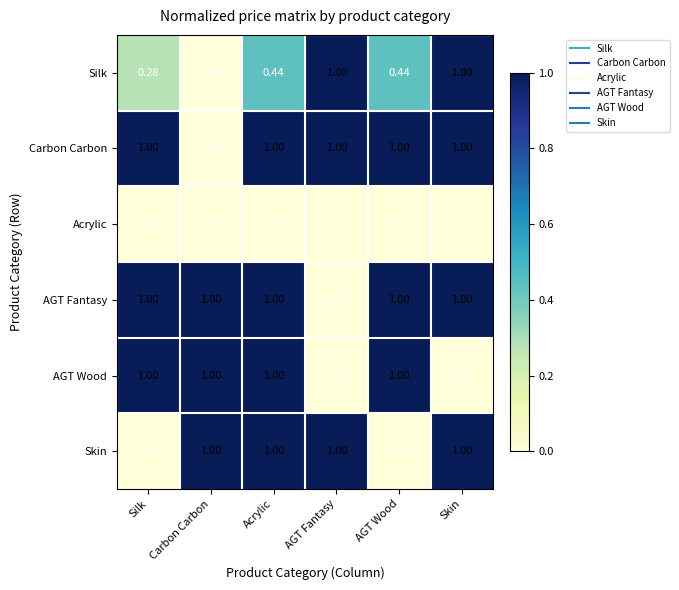

At which label is Carbon Carbon closest to 0?

Carbon Carbon